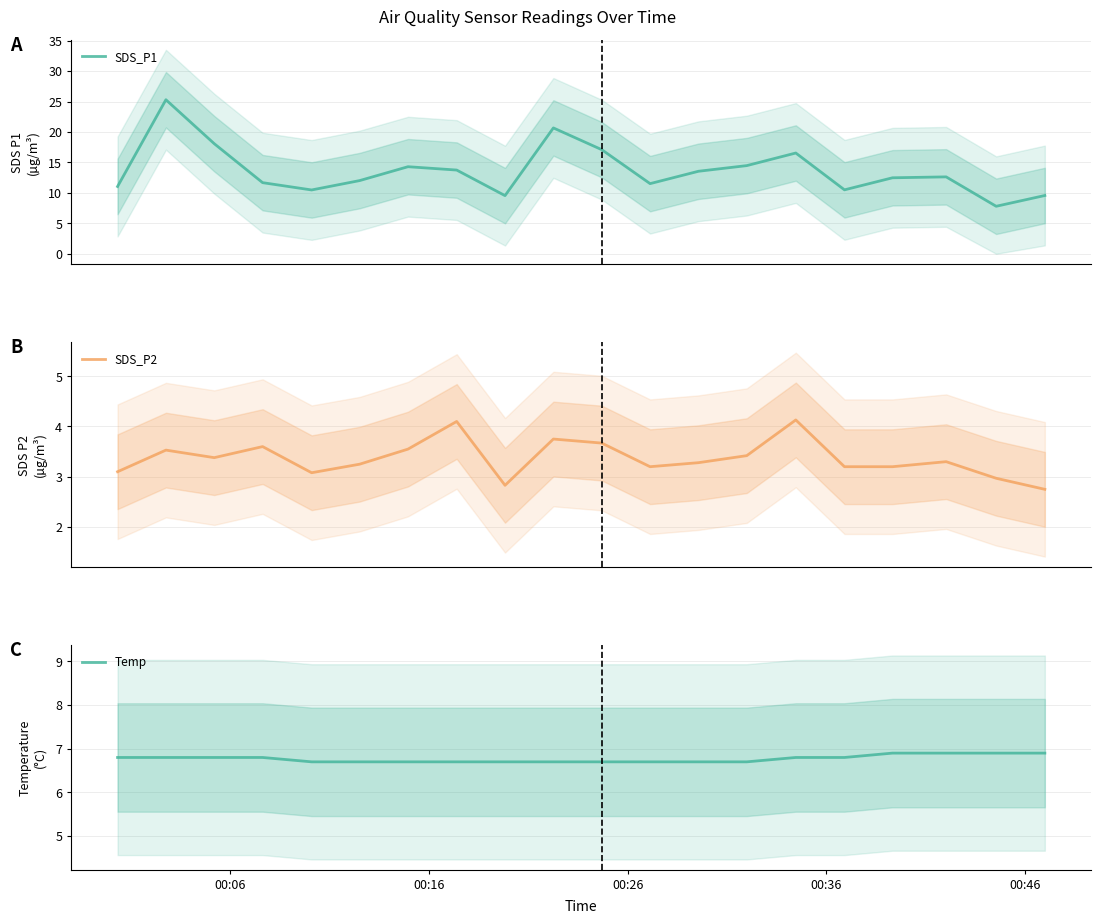

What is the average value of the Temp series?

6.8